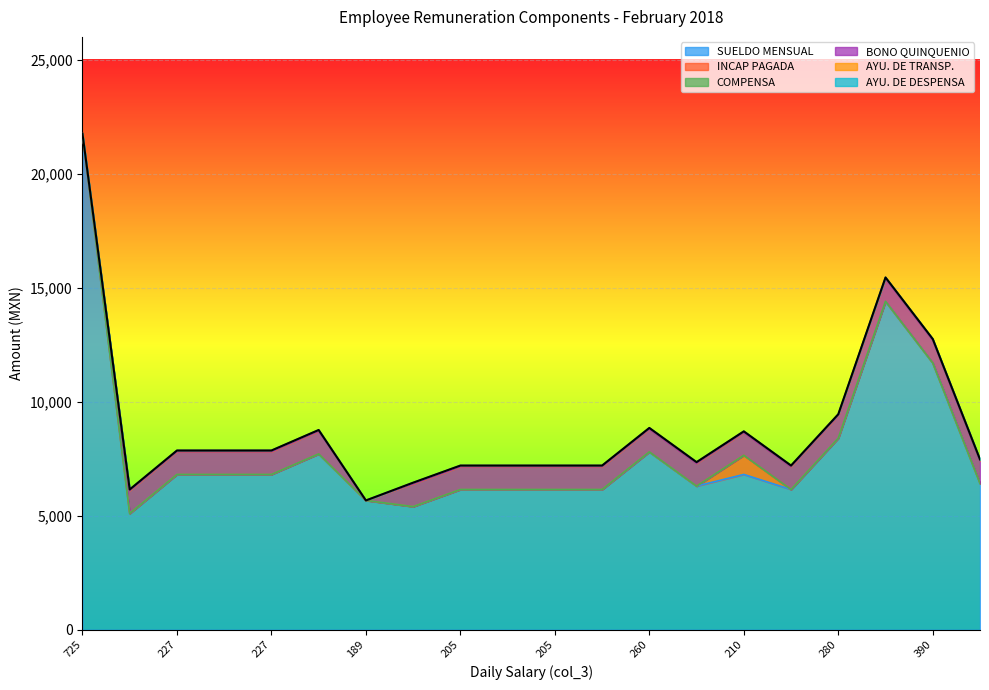

True or false: BONO QUINQUENIO and SUELDO MENSUAL cross at least once.

False